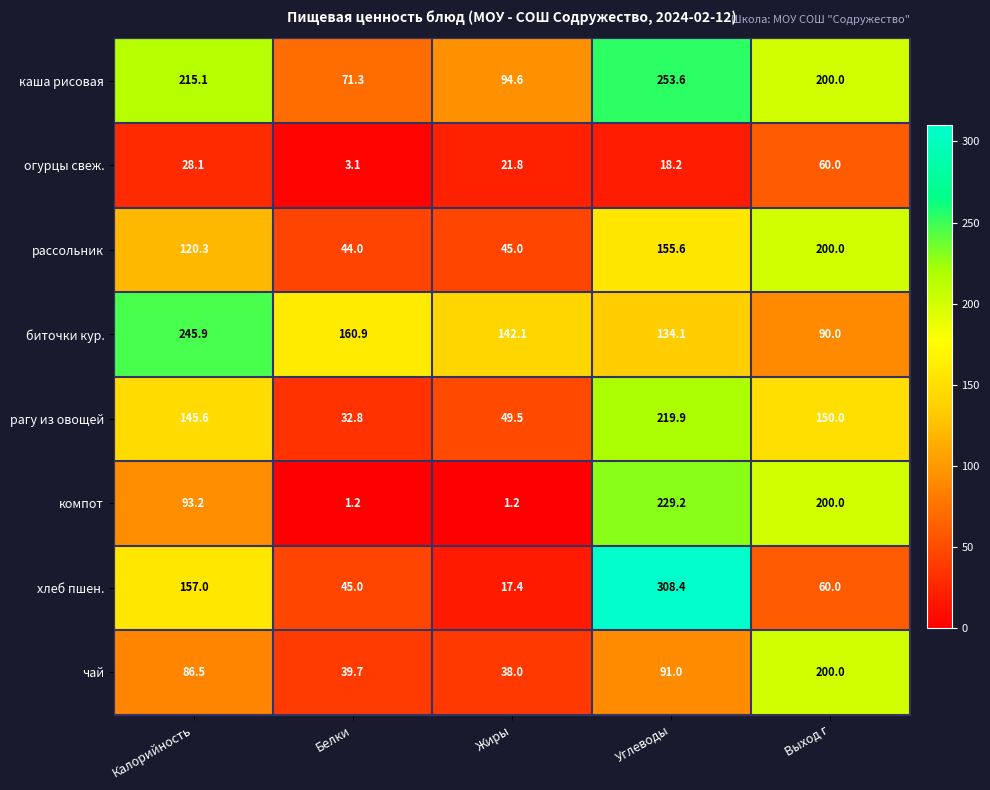

What is the difference between the maximum and minimum values in the рассольник series?

156.0